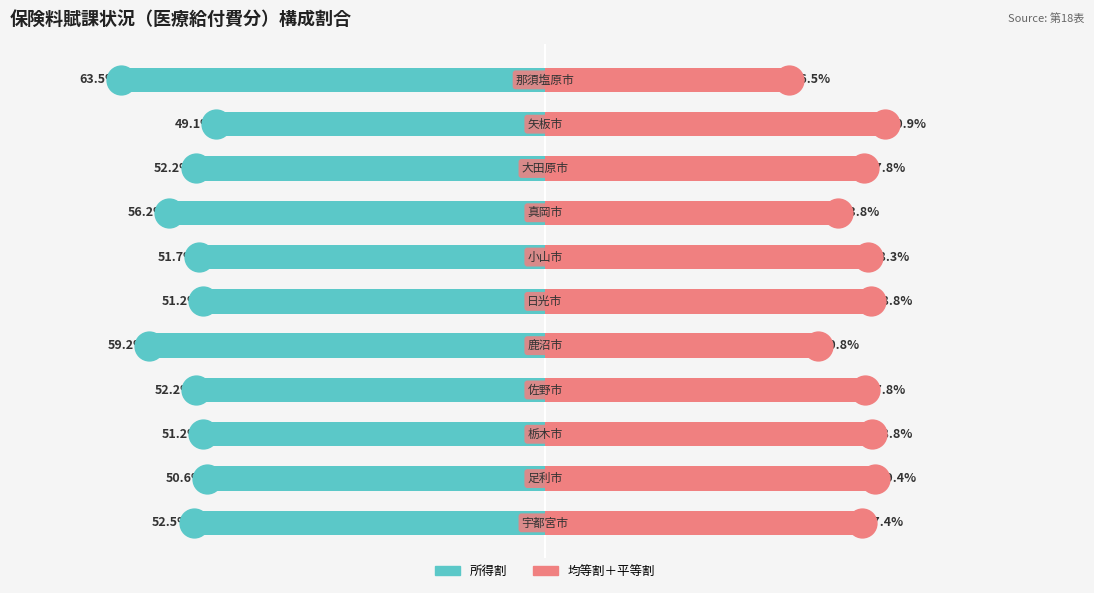

Between 40 and 10, which series saw the biggest shift?

所得割